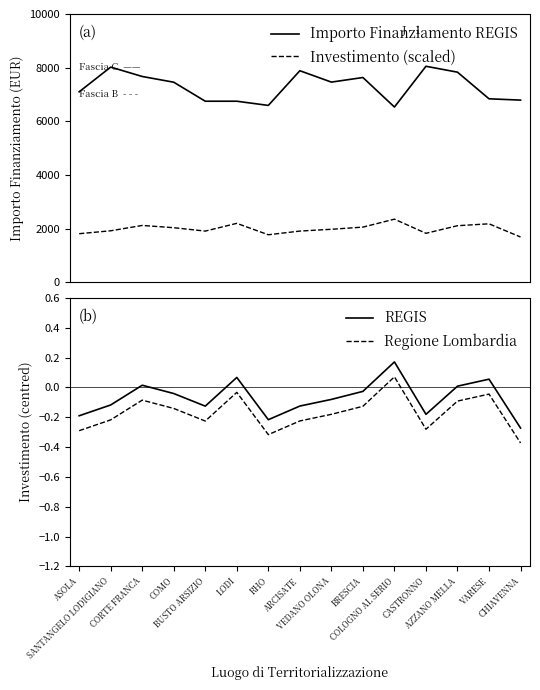

What position from the right is ASOLA?

15